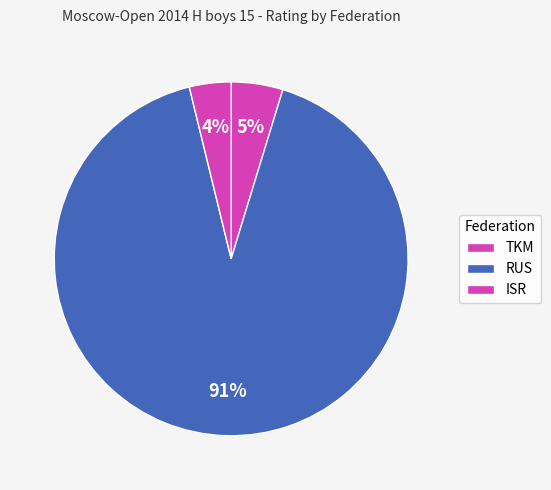

How many slices are in this pie chart?

3